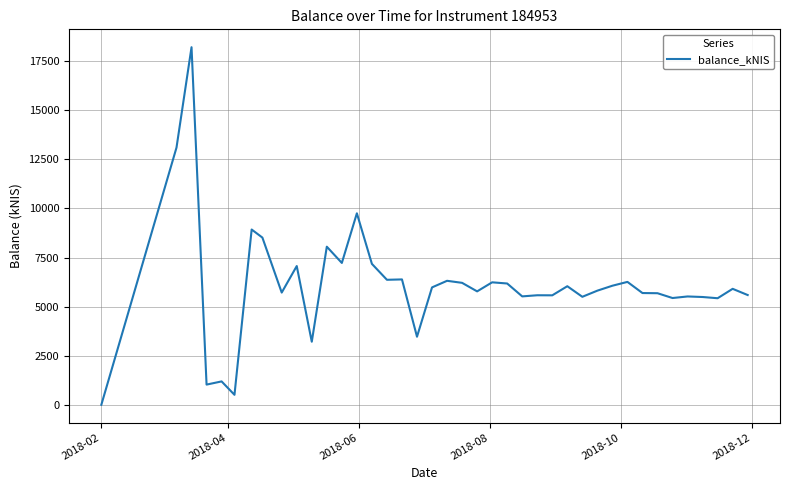

What is the difference between the maximum and minimum values?

18145.6